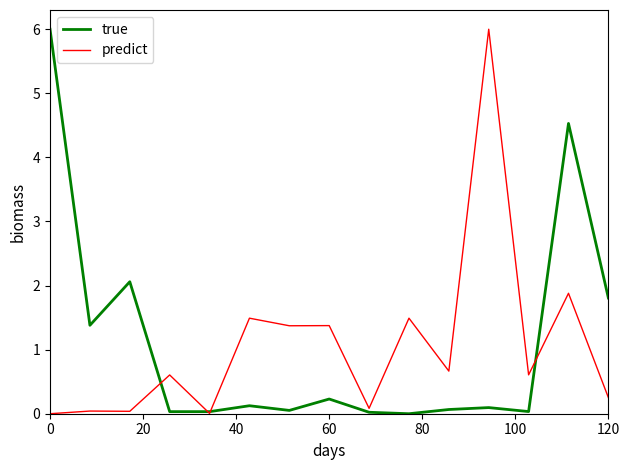

How many series are shown in this chart?

2